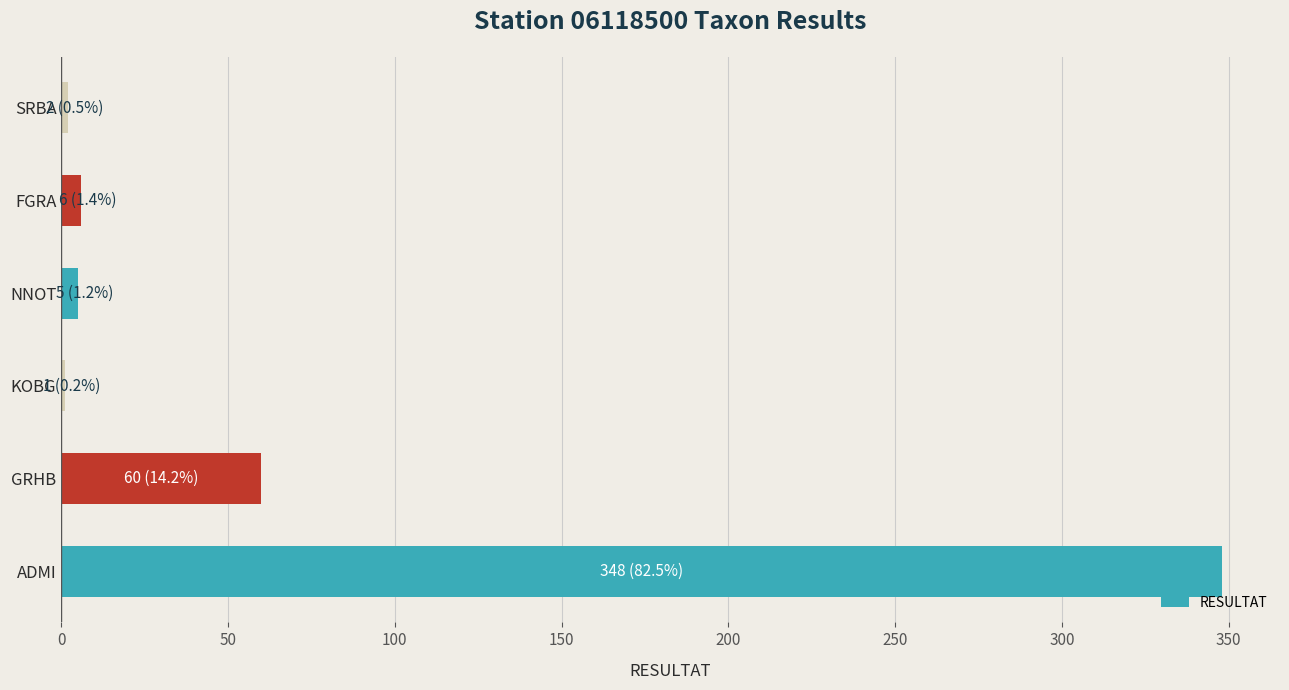

What is the sum of all values?

422